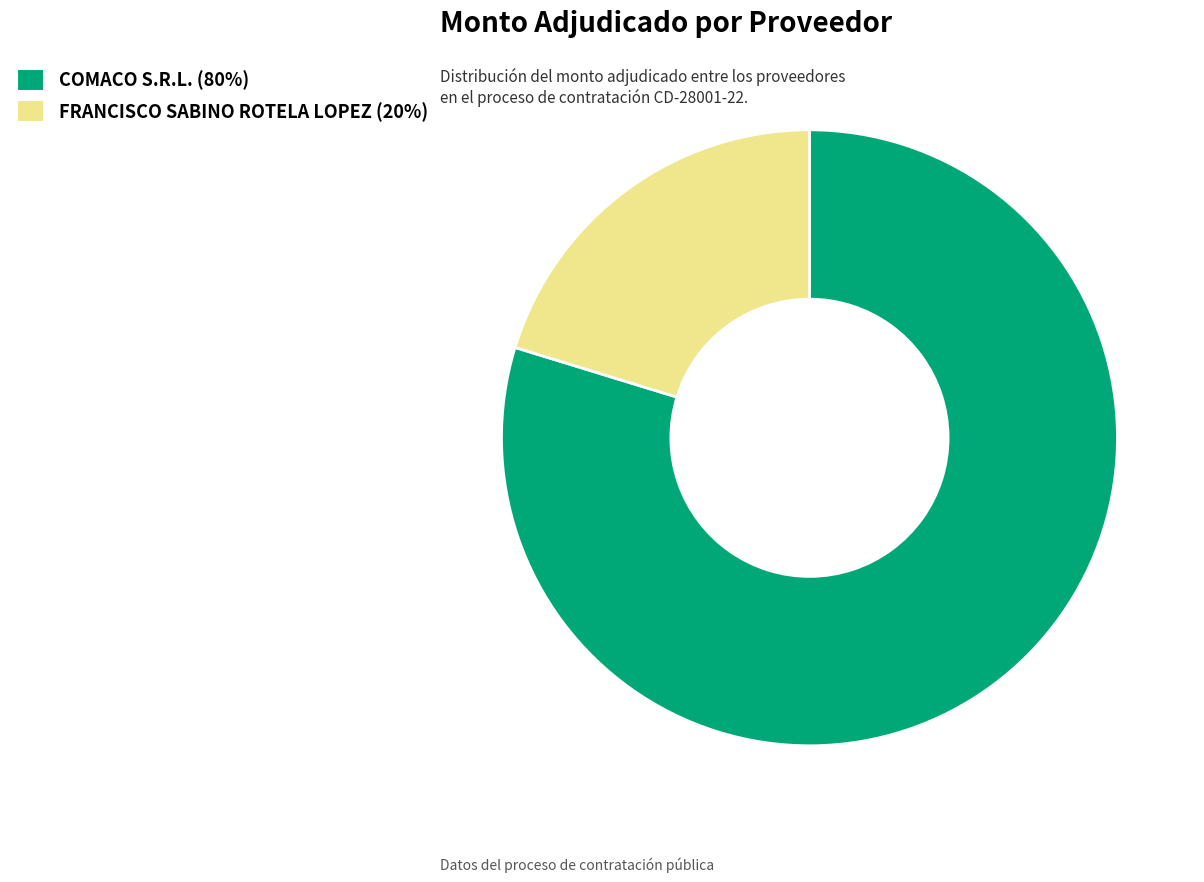

Do COMACO S.R.L. and FRANCISCO SABINO ROTELA LOPEZ together represent more than half of the pie?

Yes